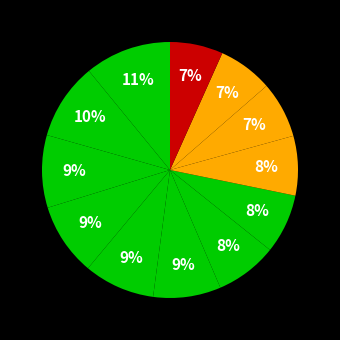

Count the number of slices in the pie.

12